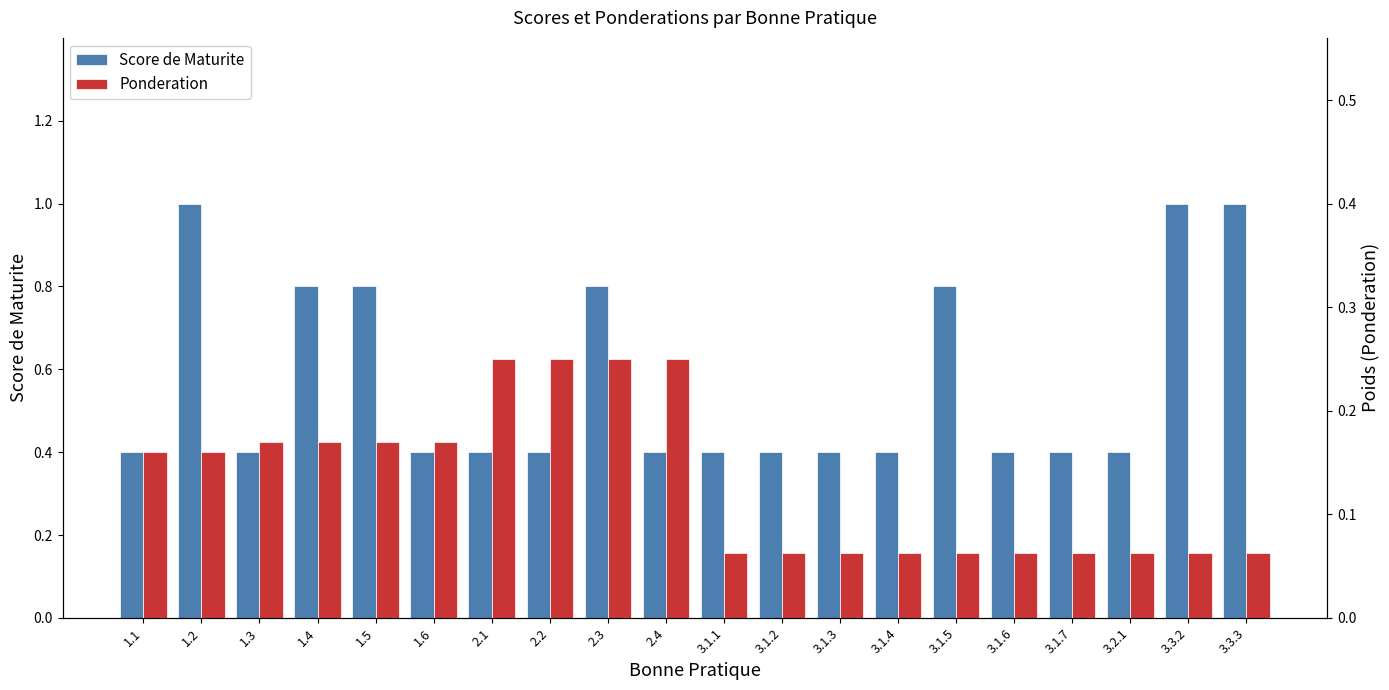

Which category has the lowest value across all series?

3.1.1